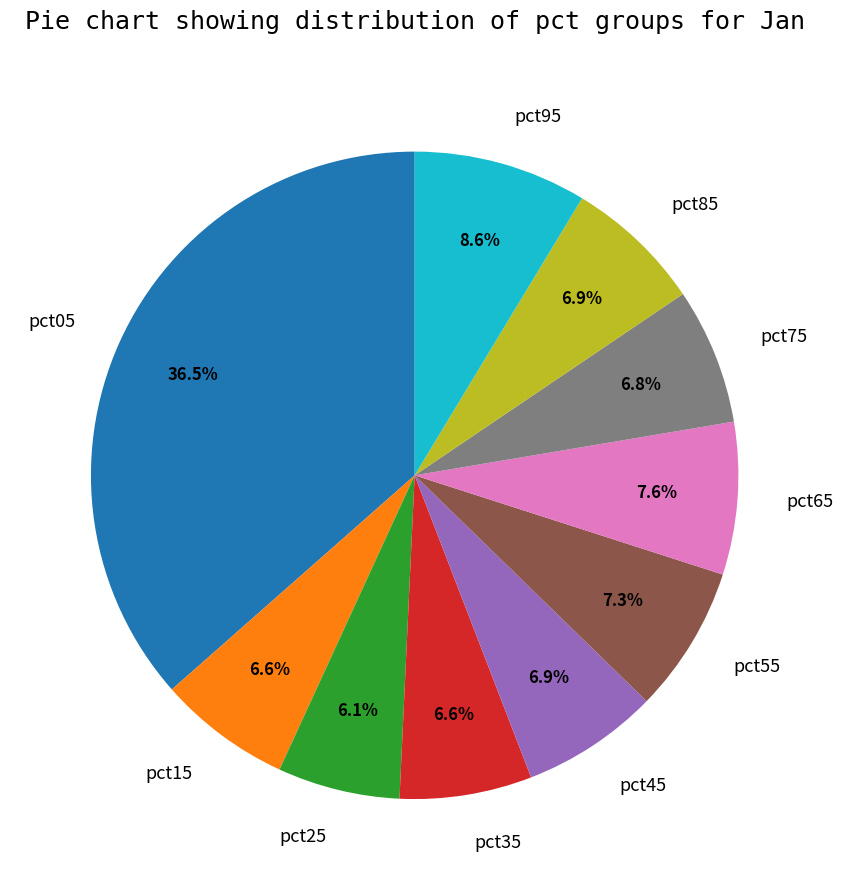

What percentage is the pct75 slice, to the nearest percent?

7%